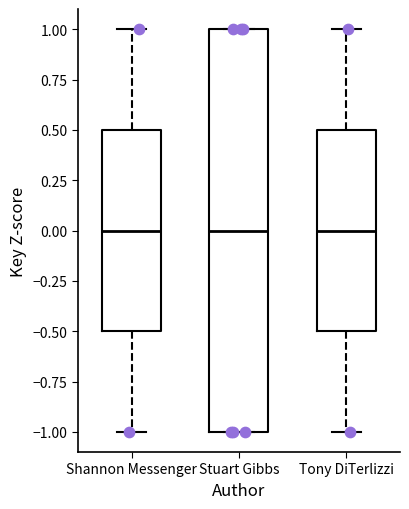

Reading left to right, read every box against the y-axis: the position of its median line, the range the box covers, and the ends of its whiskers. The values are not printed on the chart, so give them approximately, as read against the axis.

Shannon Messenger: median 0.0, box -0.5 to 0.5, whiskers -1.0 to 1.0
Stuart Gibbs: median 0.0, box -1.0 to 1.0, whiskers -1.0 to 1.0
Tony DiTerlizzi: median 0.0, box -0.5 to 0.5, whiskers -1.0 to 1.0